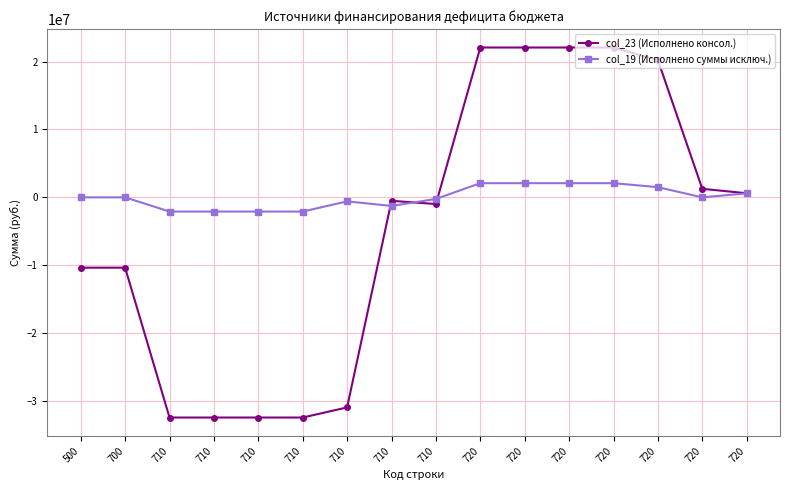

Reading left to right, what are all the values shown in this chart?

col_23 (Исполнено консол.): -10360781.1	-10360781.1	-32434740.8	-32434740.8	-32434740.8	-32434740.8	-30944261.6	-508865.0	-981614.3	22073959.8	22073959.8	22073959.8	22073959.8	20211784.4	1260870.6	601304.8
col_19 (Исполнено суммы исключ.): 0.0	0.0	-2091300.0	-2091300.0	-2091300.0	-2091300.0	-590000.0	-1264900.0	-236400.0	2091300.0	2091300.0	2091300.0	2091300.0	1501300.0	0.0	590000.0